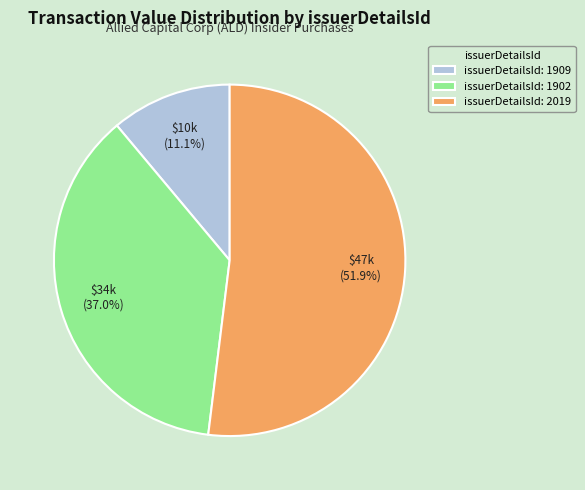

Count the number of slices in the pie.

3